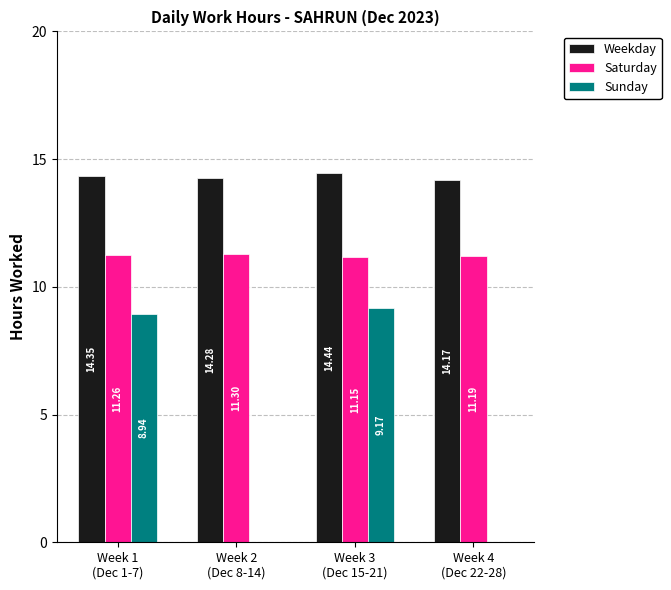

True or false: Weekday has a value of 14.3 at Week 2
(Dec 8-14).

True